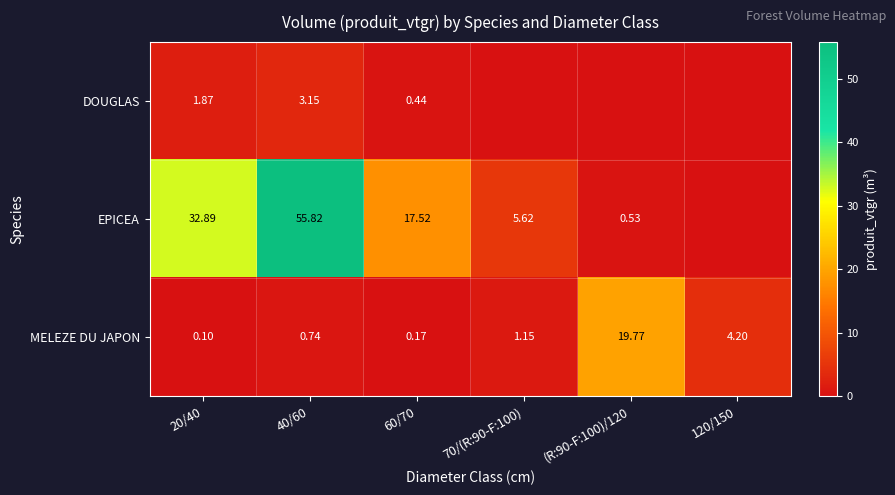

At 60/70, list the series in order from smallest to largest.

MELEZE DU JAPON, DOUGLAS, EPICEA